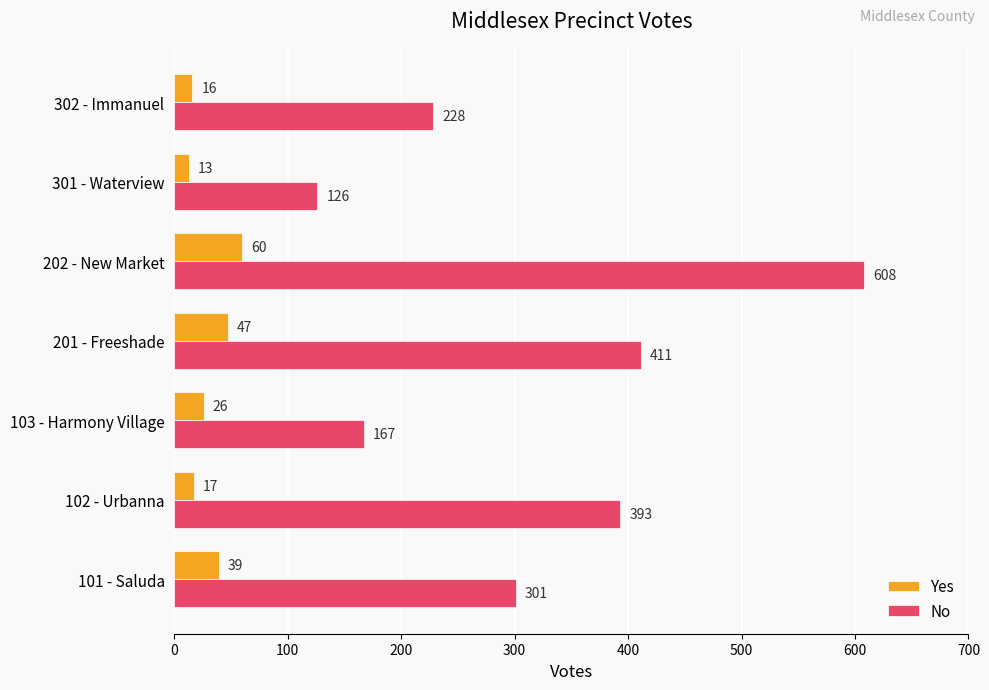

Read the Yes value at 102 - Urbanna, to the nearest 5.

15